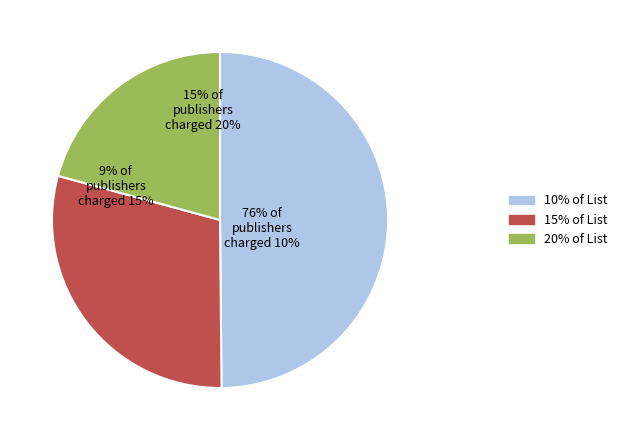

Does any single category account for the majority?

No